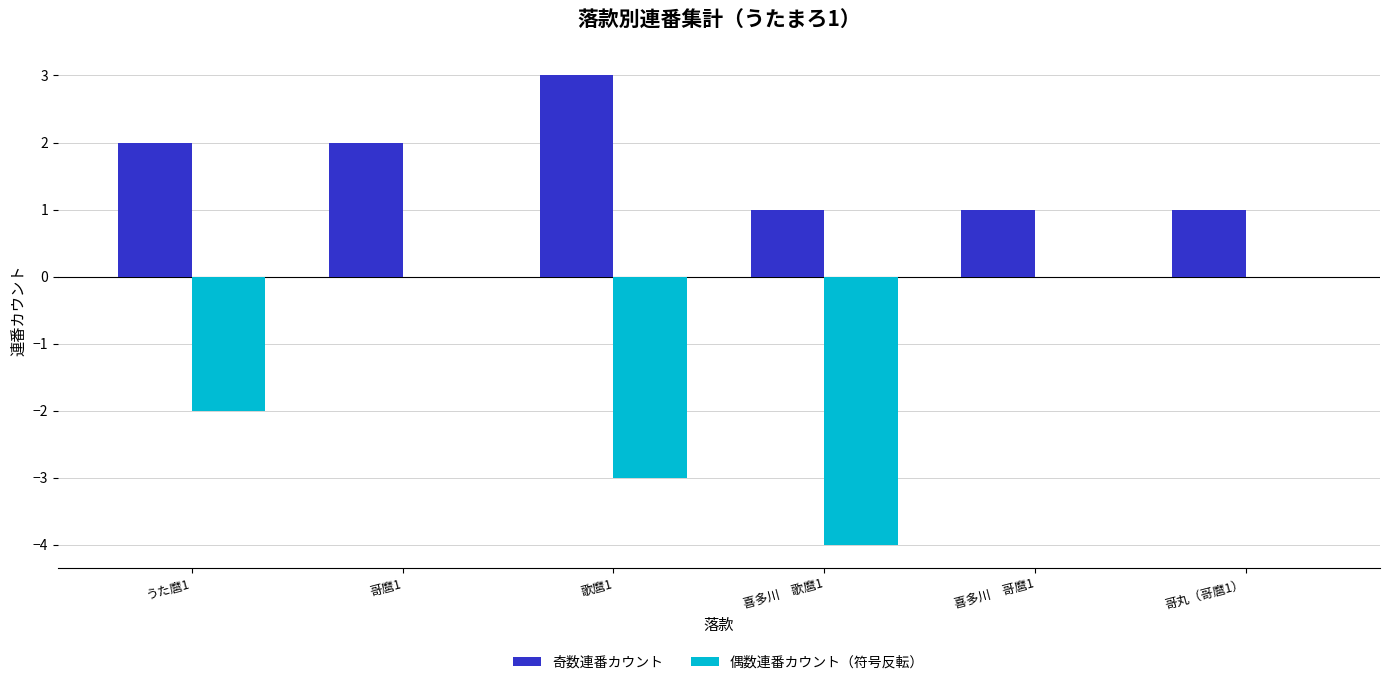

What is the sum of all 奇数連番カウント values?

10